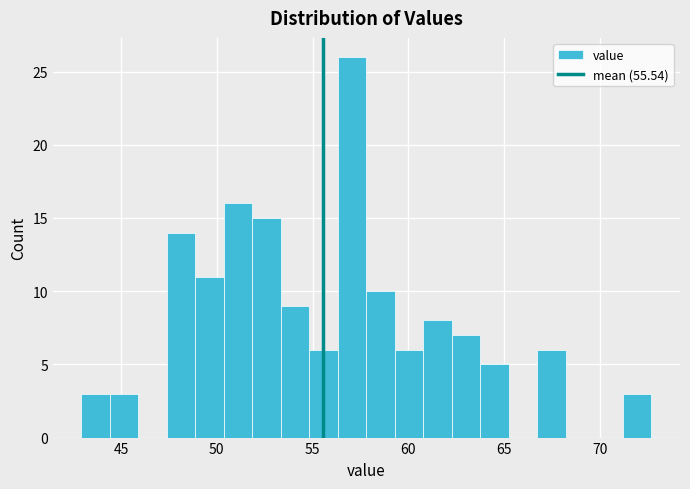

Read against the x-axis, roughly where is the centre of the tallest bar?

57.0